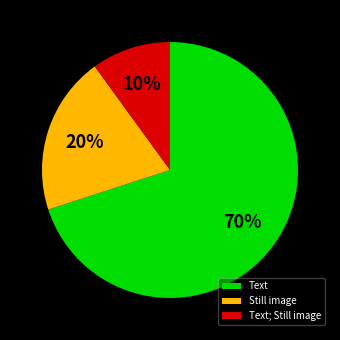

What percentage is the Text; Still image slice, to the nearest percent?

10%